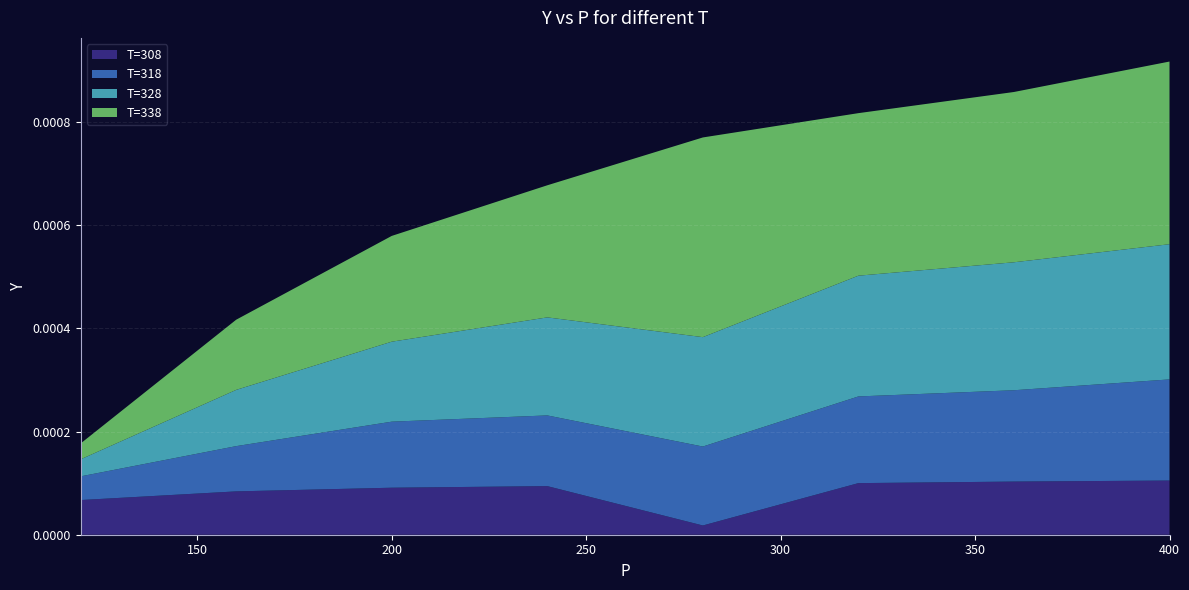

Reading right to left, what are all the values shown in this chart?

T=308: 400=0.0	360=0.0	320=0.0	280=0.0	240=0.0	200=0.0	160=0.0	120=0.0
T=318: 400=0.0	360=0.0	320=0.0	280=0.0	240=0.0	200=0.0	160=0.0	120=0.0
T=328: 400=0.0	360=0.0	320=0.0	280=0.0	240=0.0	200=0.0	160=0.0	120=0.0
T=338: 400=0.0	360=0.0	320=0.0	280=0.0	240=0.0	200=0.0	160=0.0	120=0.0